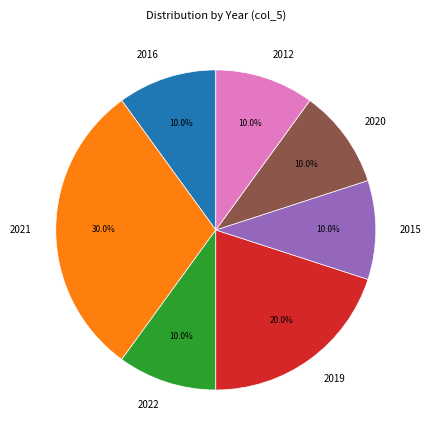

Is there any slice that represents more than half of the pie?

No